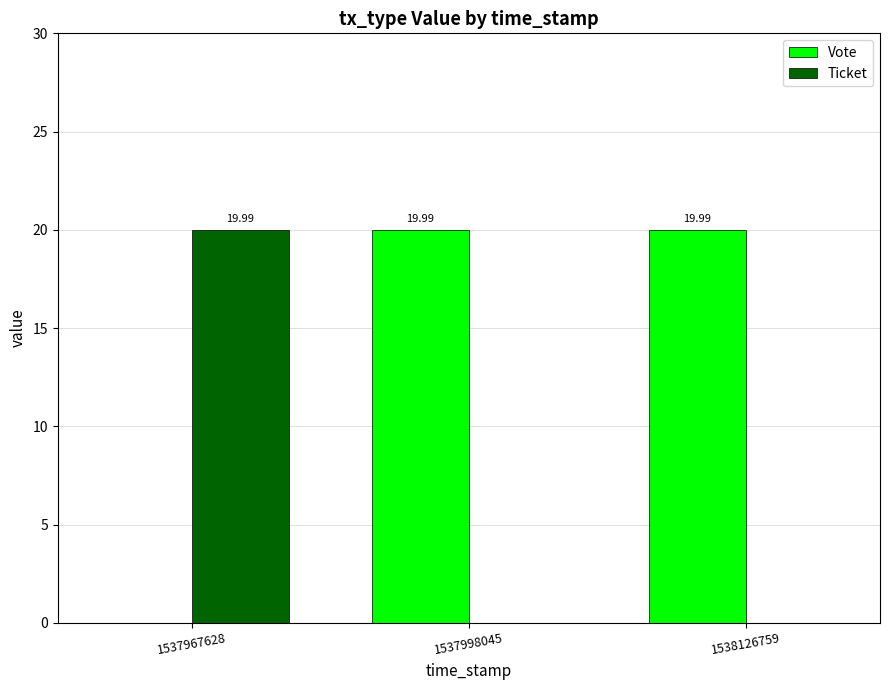

How many data points in Vote are above 19?

2